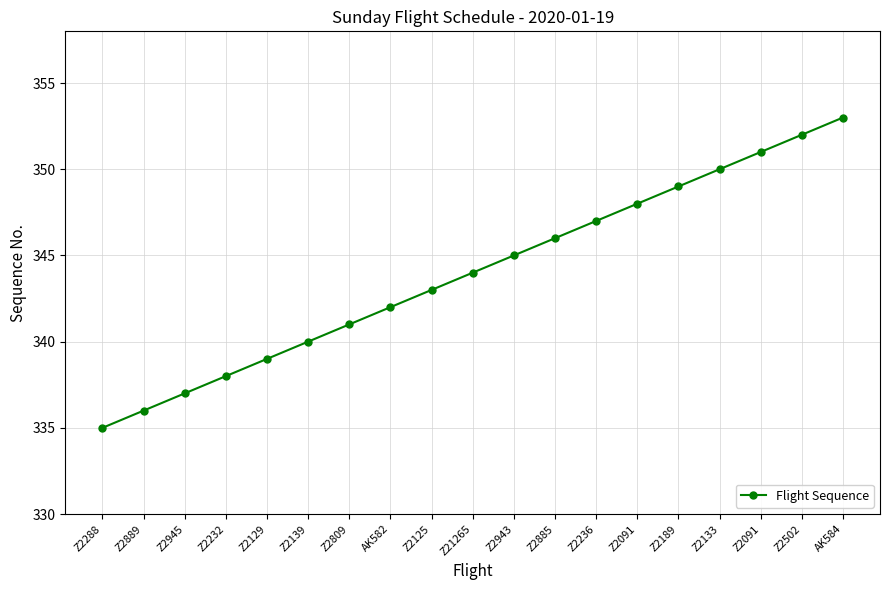

Does the chart display data point markers on the line(s)?

Yes